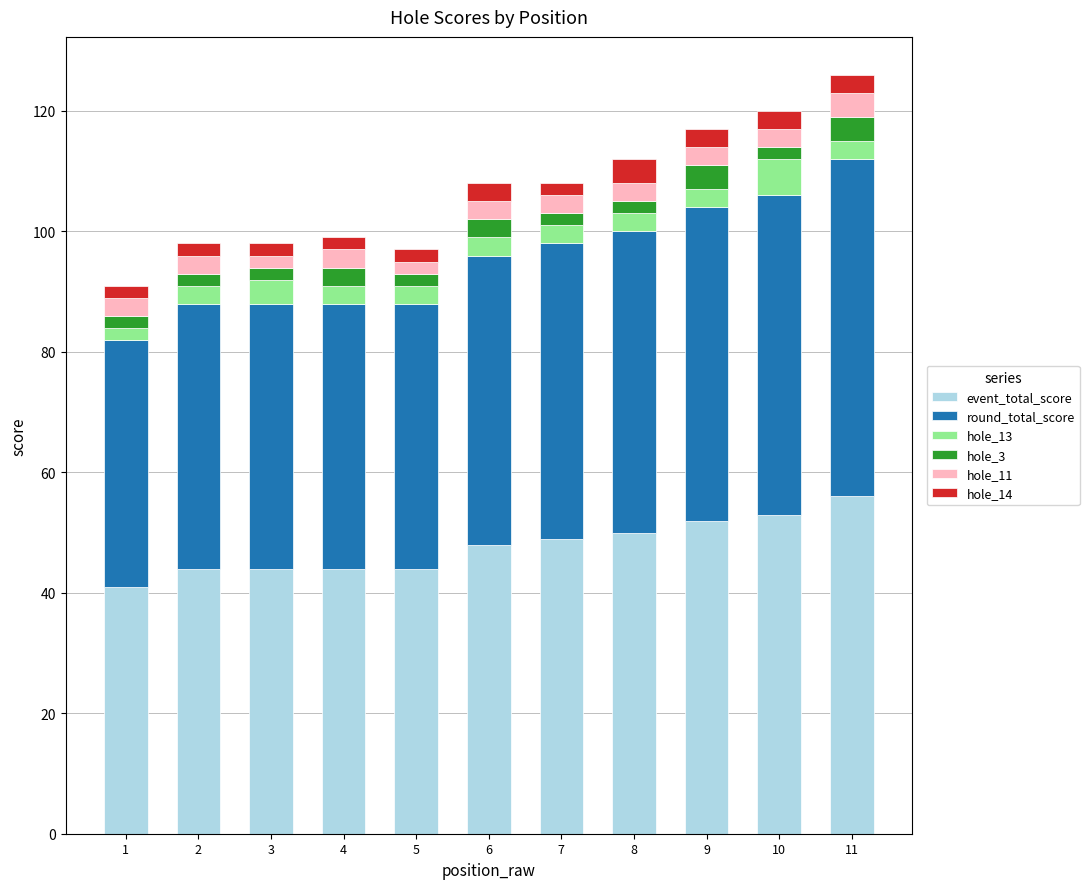

What is the sum of all event_total_score values?

525